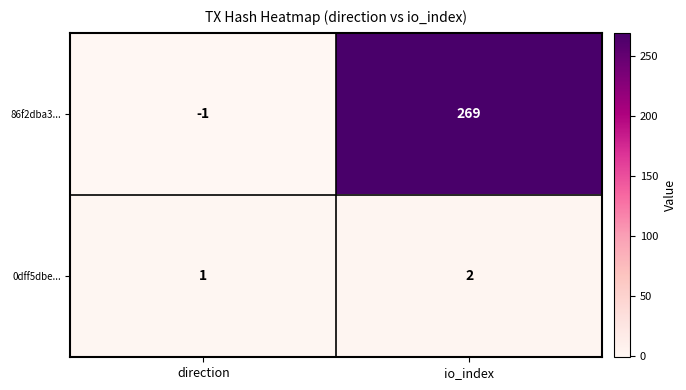

What is the difference between the maximum and minimum values in the 86f2dba3... series?

270